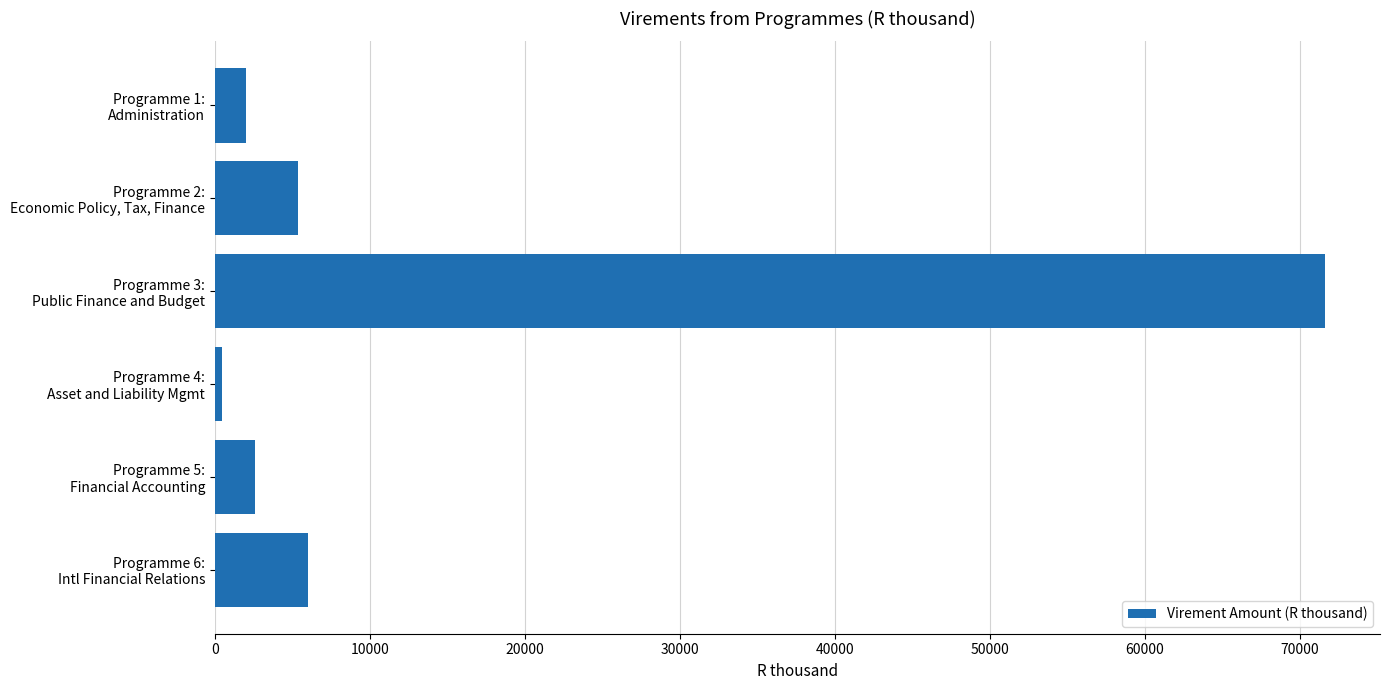

What is the average value?

14679